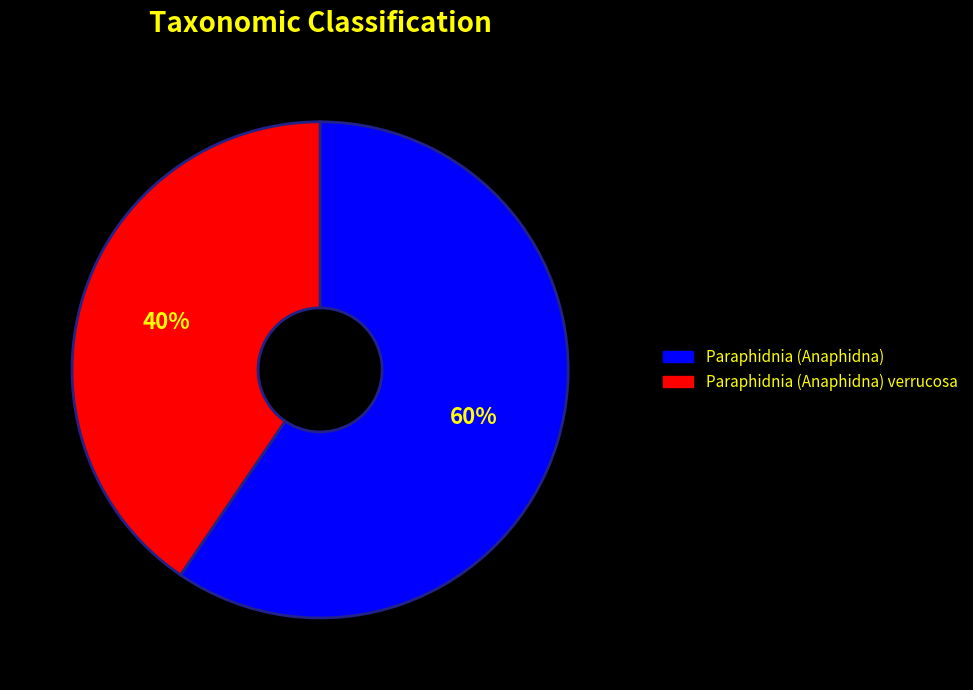

Which category has the biggest portion of the pie?

Paraphidnia (Anaphidna)